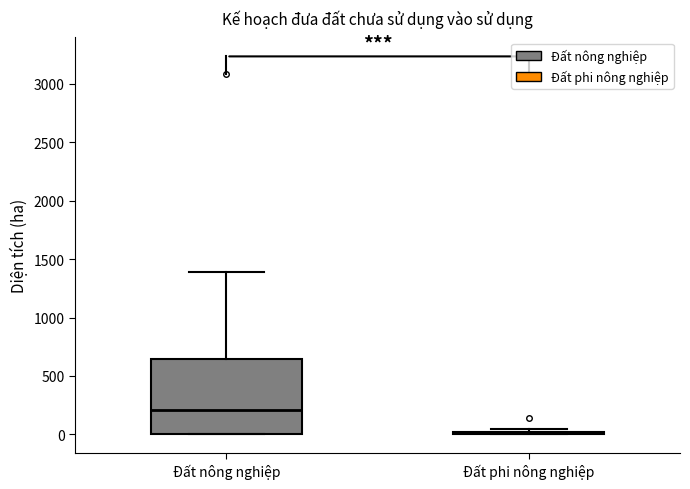

Which box is the tallest, from its lower edge to its upper edge?

Đất nông nghiệp